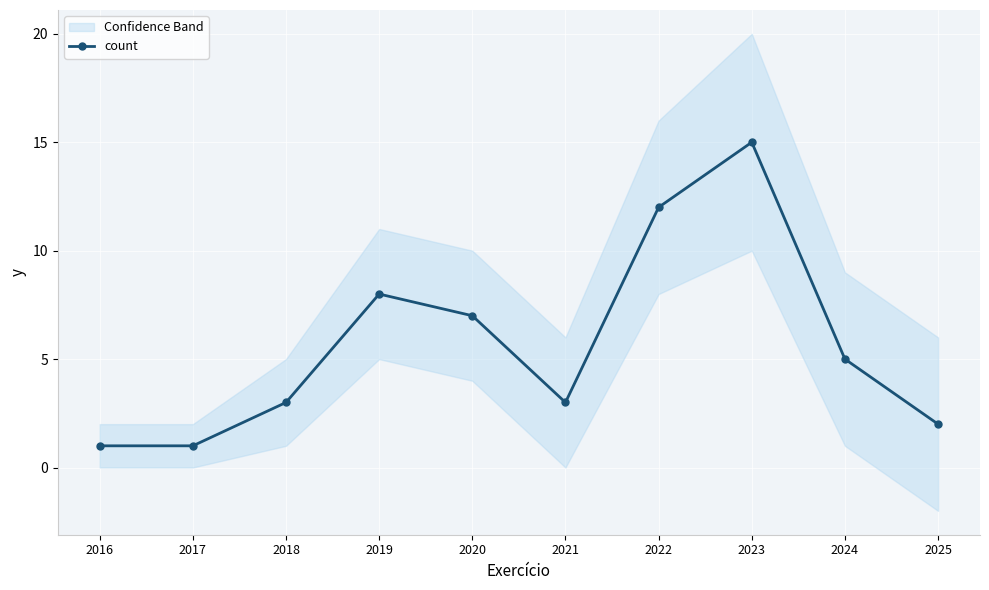

What is the sum of all values?

57